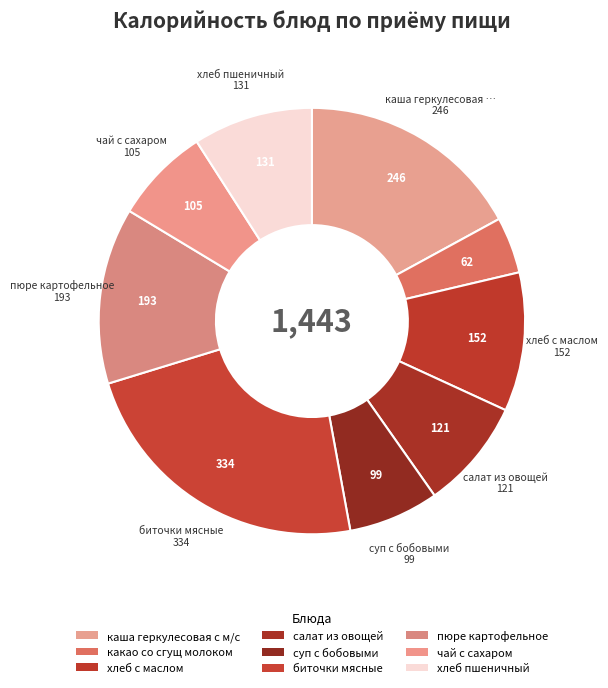

What is the ratio of the value at каша геркулесовая с м/с to the value at хлеб пшеничный?

1.9